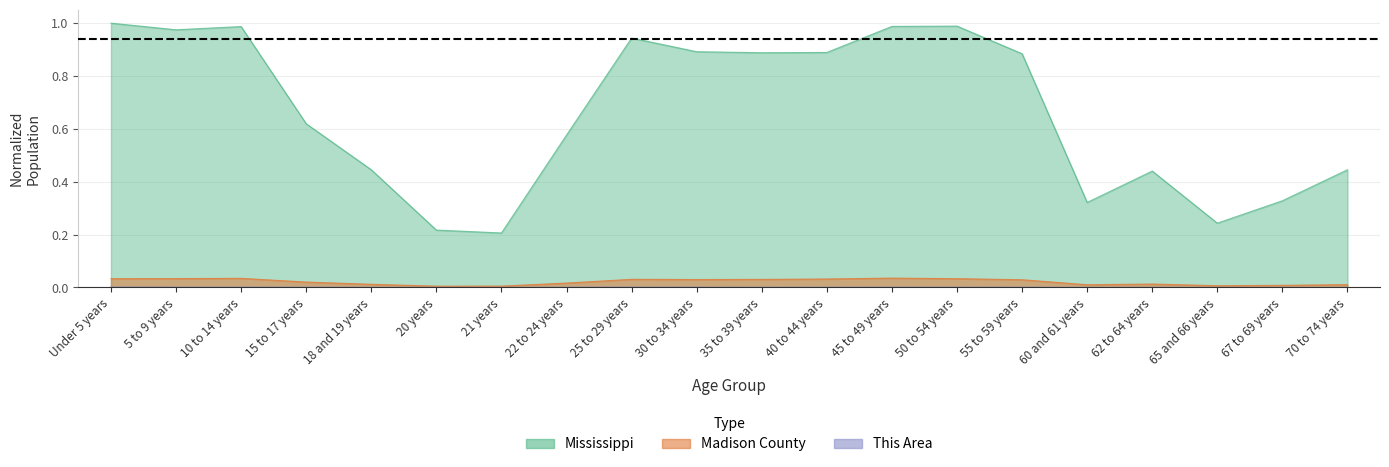

Which has a higher value, 21 years or 65 and 66 years?

65 and 66 years